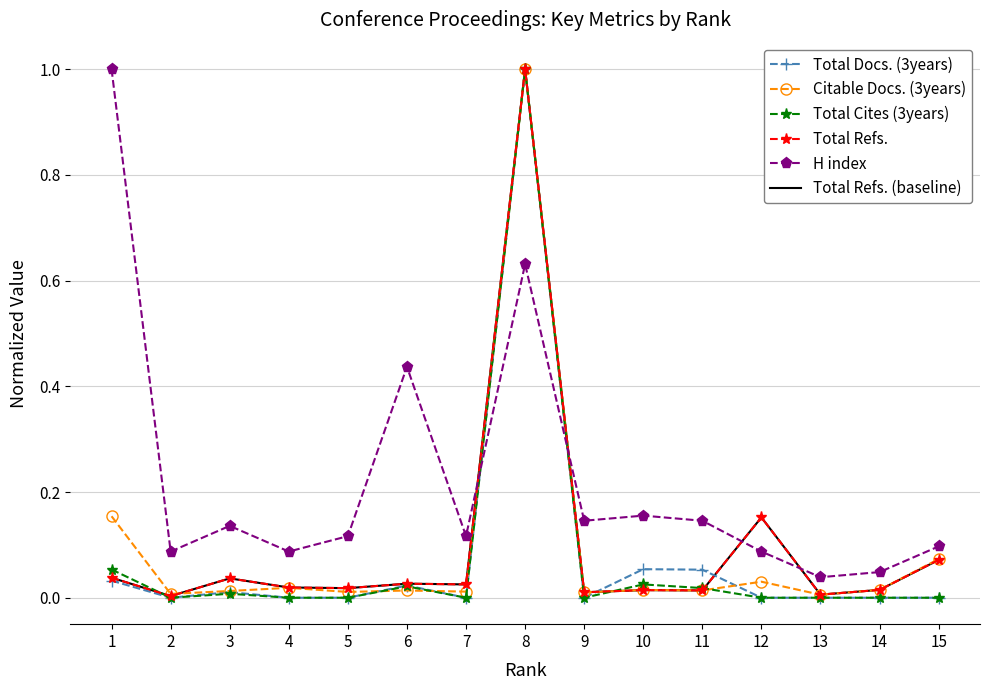

What is the sum of all Total Docs. (3years) values?

1.2